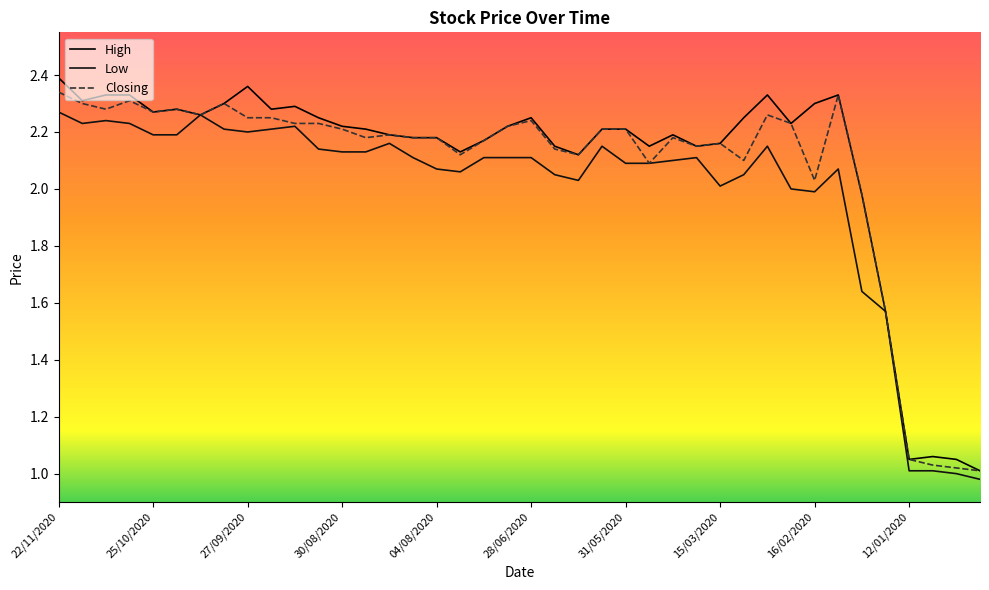

How many lines are shown in the chart?

3